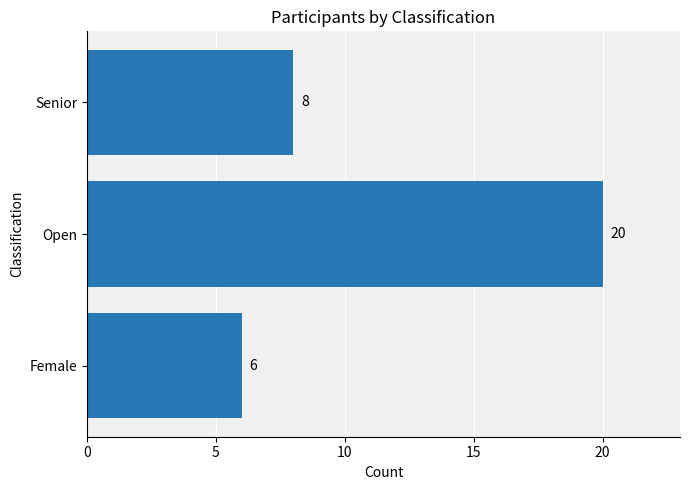

What is the greatest value displayed?

20